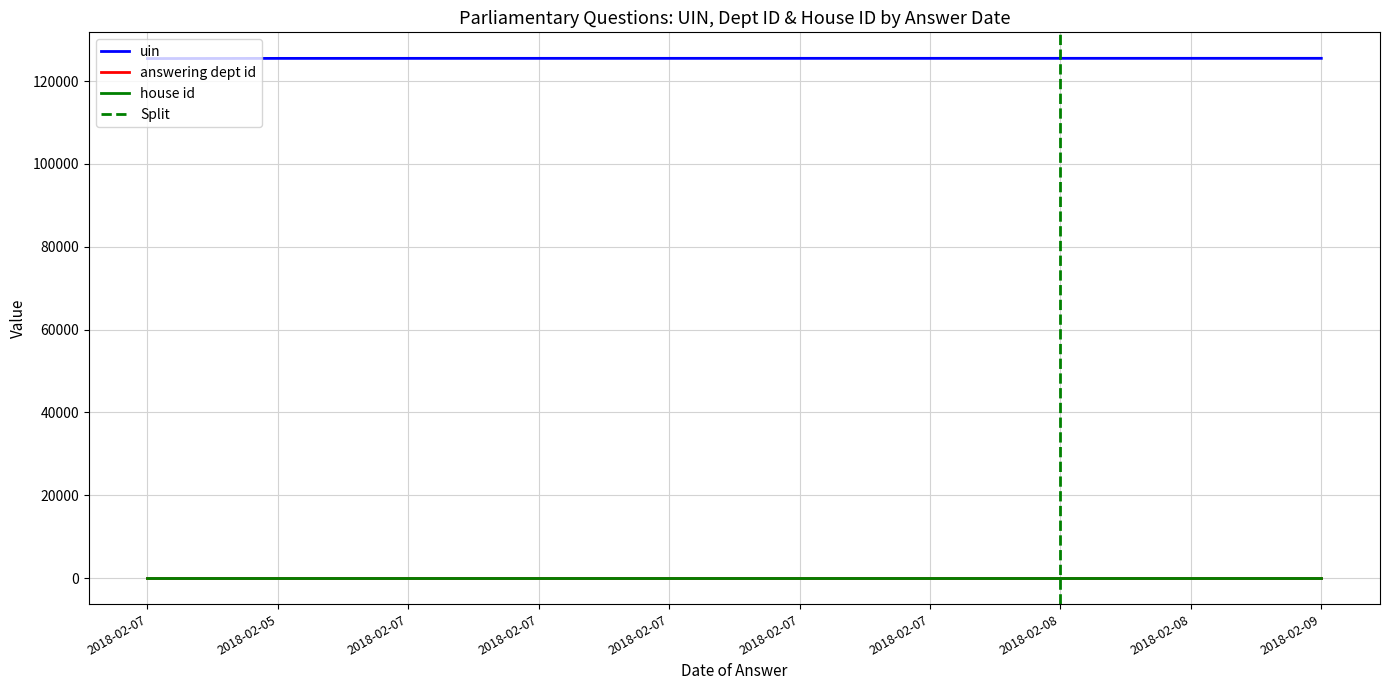

Reading left to right, what are all the values shown in this chart?

uin: 2018-02-07=125455	2018-02-05=125498	2018-02-07=125504	2018-02-07=125506	2018-02-07=125507	2018-02-07=125508	2018-02-07=125509	2018-02-08=125511	2018-02-08=125512	2018-02-09=125513
answering dept id: 2018-02-07=54	2018-02-05=54	2018-02-07=54	2018-02-07=54	2018-02-07=54	2018-02-07=54	2018-02-07=54	2018-02-08=54	2018-02-08=54	2018-02-09=54
house id: 2018-02-07=1	2018-02-05=1	2018-02-07=1	2018-02-07=1	2018-02-07=1	2018-02-07=1	2018-02-07=1	2018-02-08=1	2018-02-08=1	2018-02-09=1